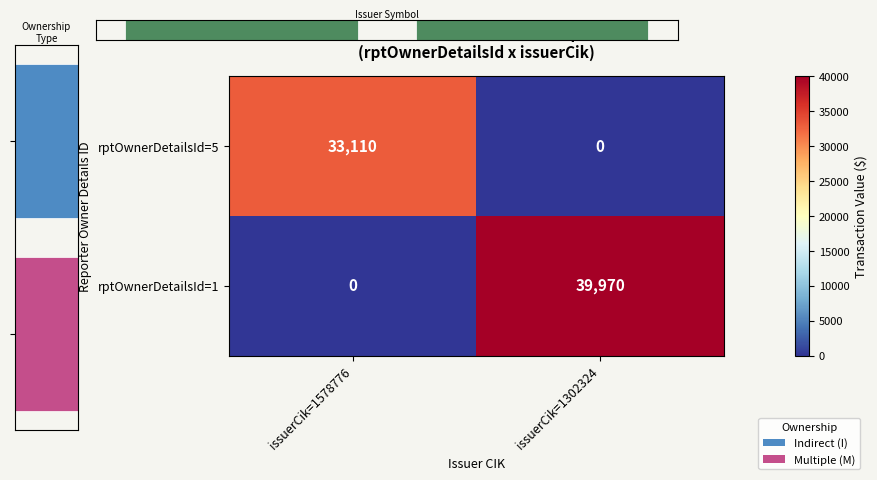

True or false: rptOwnerDetailsId=1 has a value of 18249 at issuerCik=1302324.

False